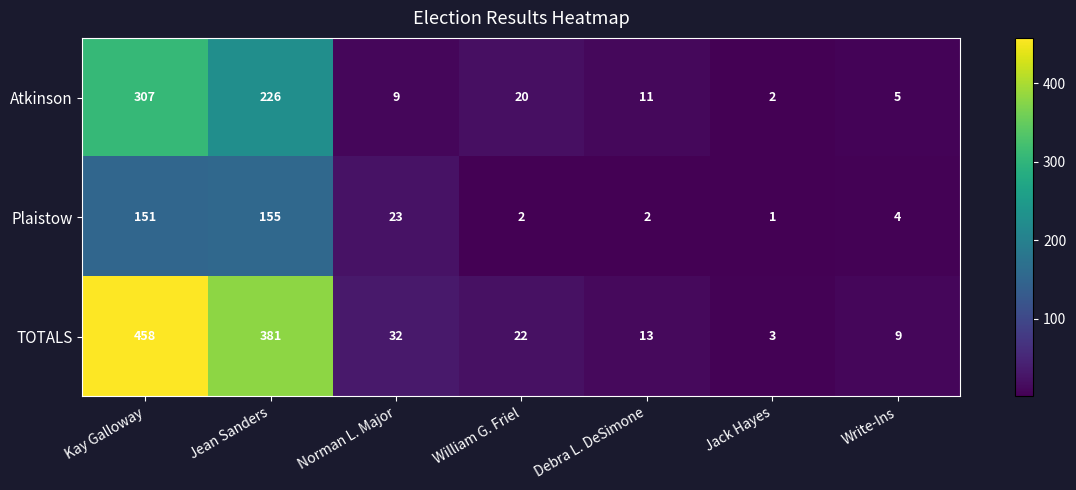

What is the total value across all series at Write-Ins?

18